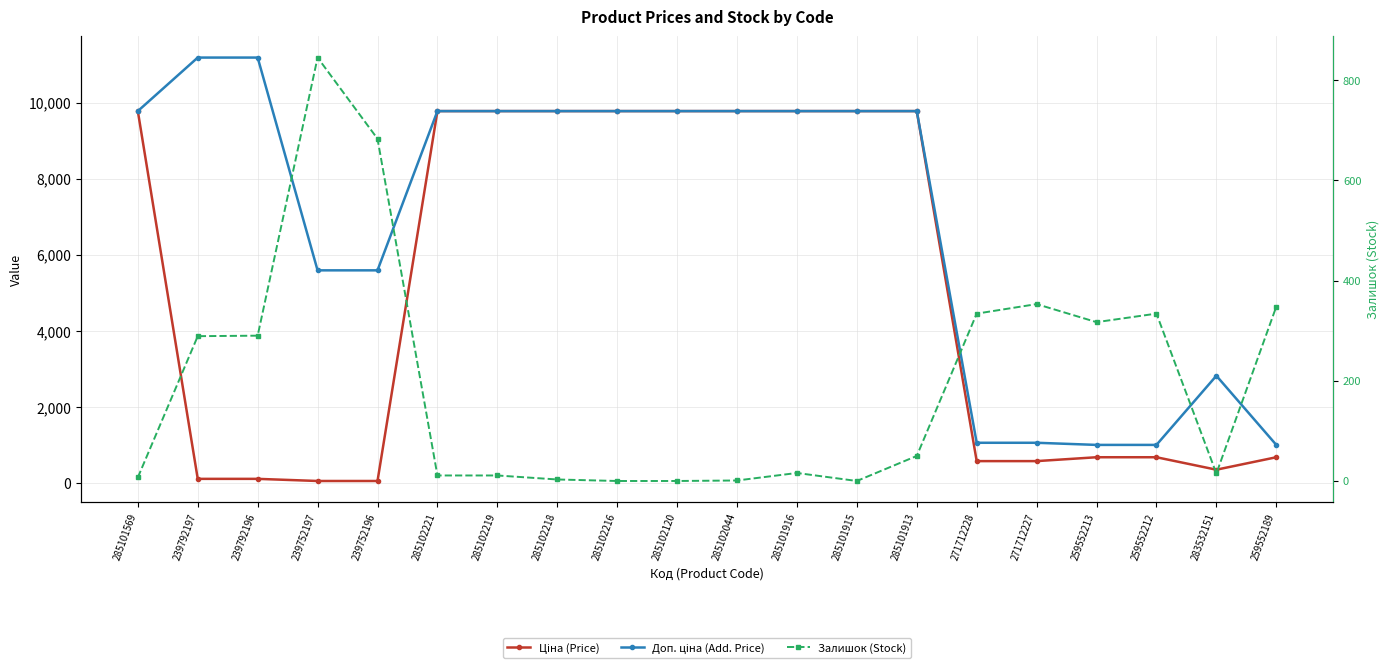

What is the minimum value for Доп. ціна (Add. Price)?

1004.1